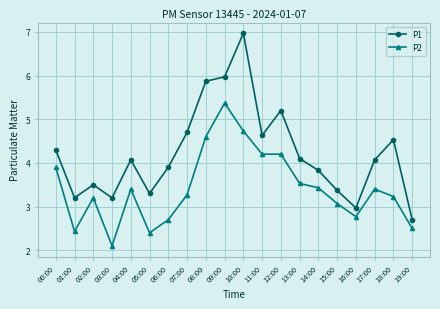

At which category does P1 reach its first local valley?

01:00